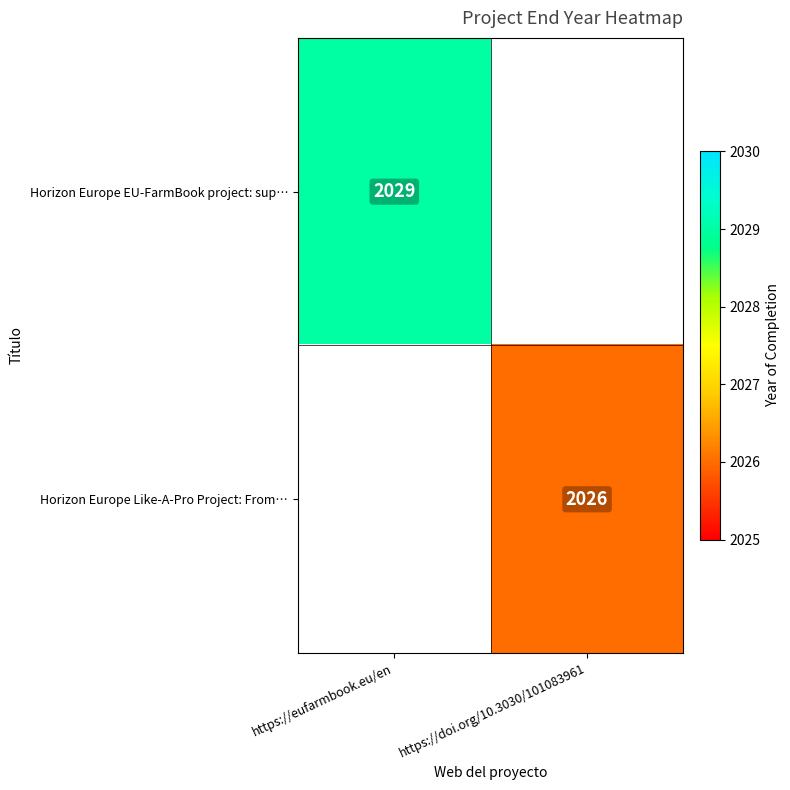

The Horizon Europe Like-A-Pro Project: From… series shows 2026 at https://doi.org/10.3030/101083961. True or false?

True